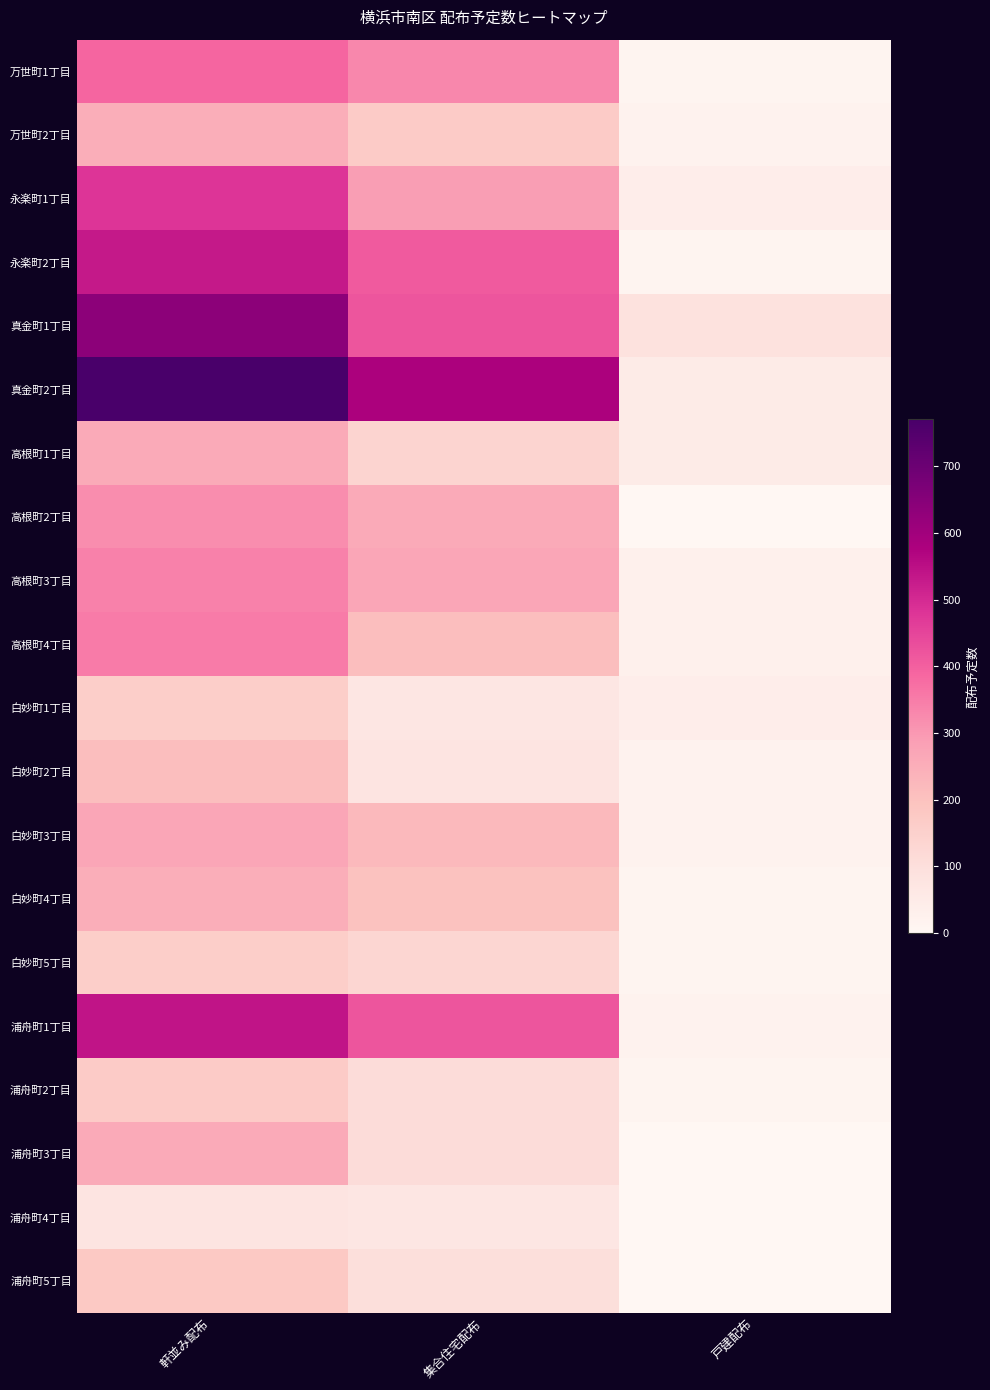

Which has a higher value, 軒並み配布 or 集合住宅配布?

軒並み配布